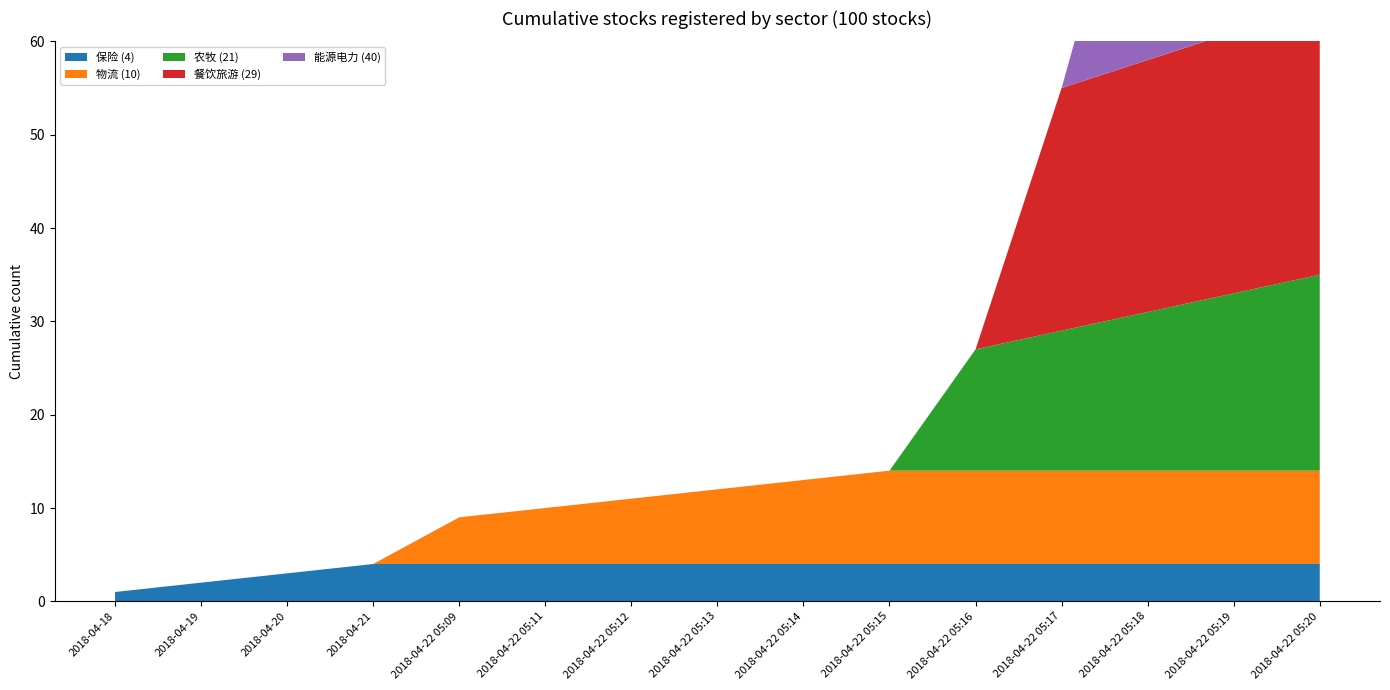

Reading right to left, what are all the values shown in this chart?

保险: 4	4	4	4	4	4	4	4	4	4	4	4	3	2	1
物流: 10	10	10	10	10	10	9	8	7	6	5	0	0	0	0
农牧: 21	19	17	15	13	0	0	0	0	0	0	0	0	0	0
餐饮旅游: 29	28	27	26	0	0	0	0	0	0	0	0	0	0	0
能源电力: 40	35	30	0	0	0	0	0	0	0	0	0	0	0	0